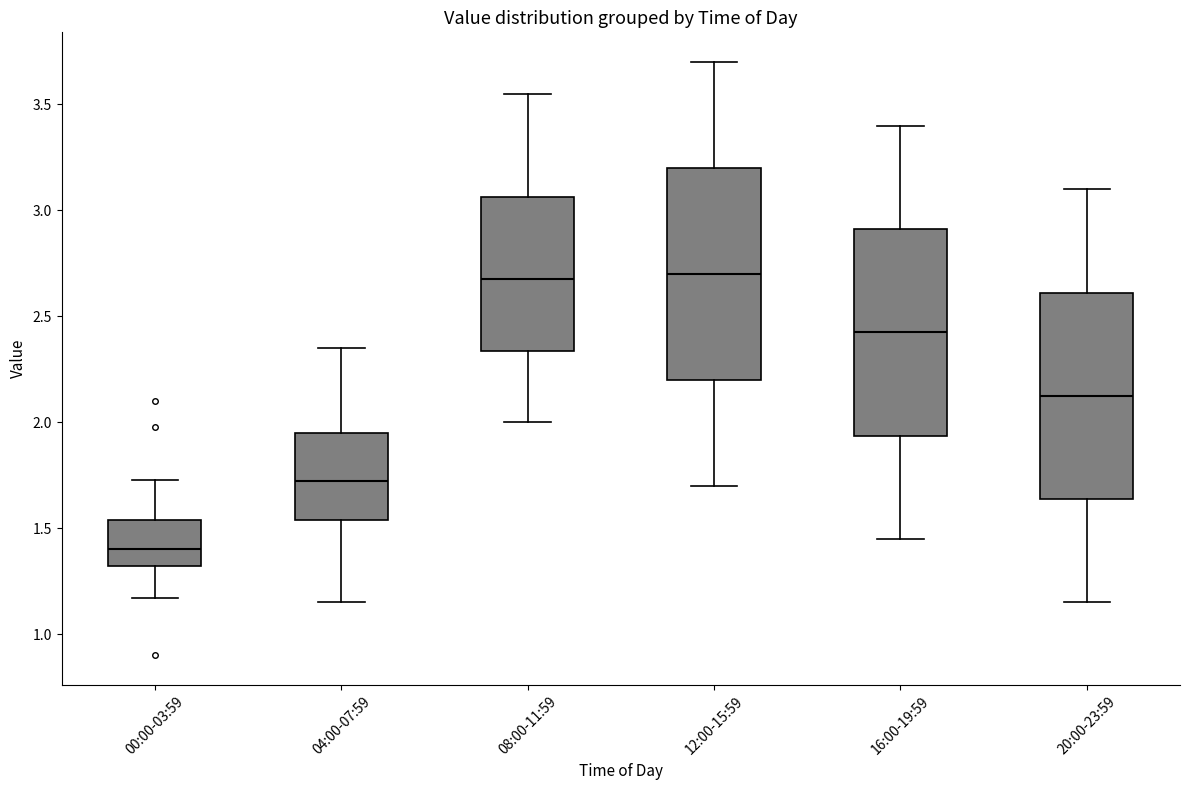

Which box has the lowest median line?

00:00-03:59